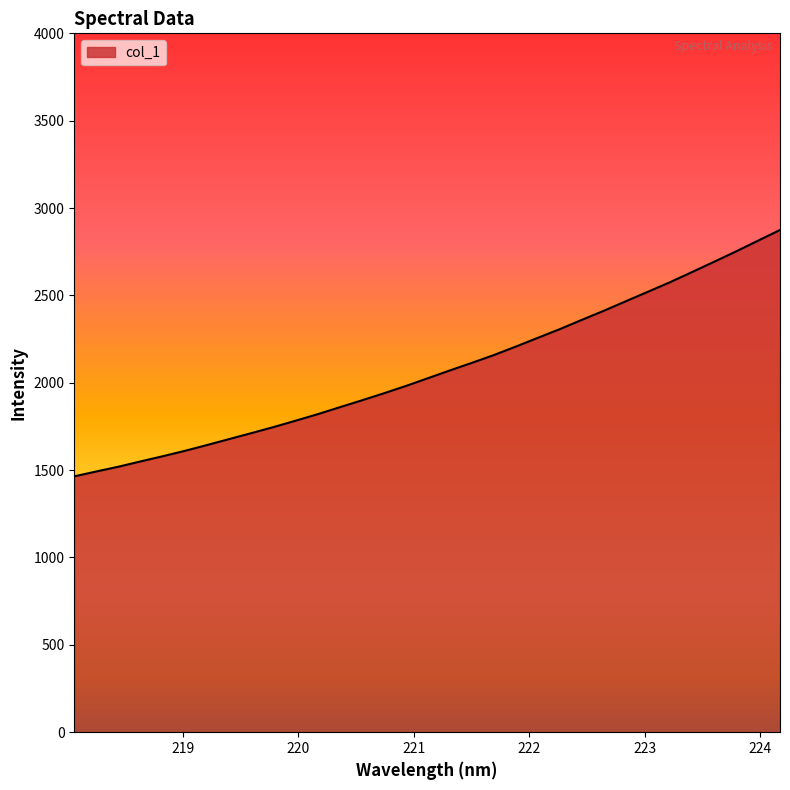

What is the average value?

2075.8